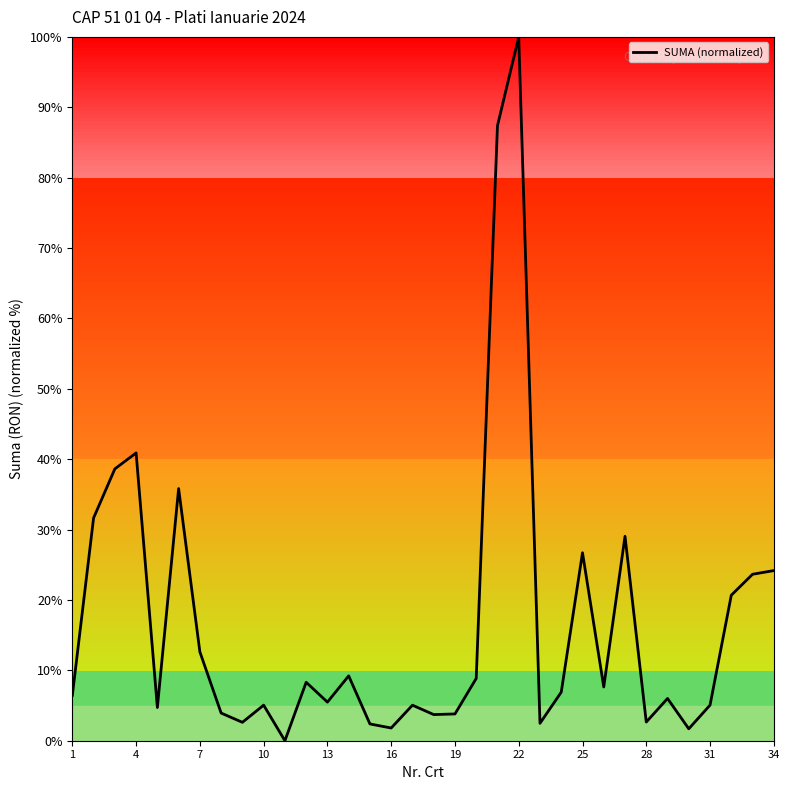

What is the difference between the maximum and minimum values?

100.0